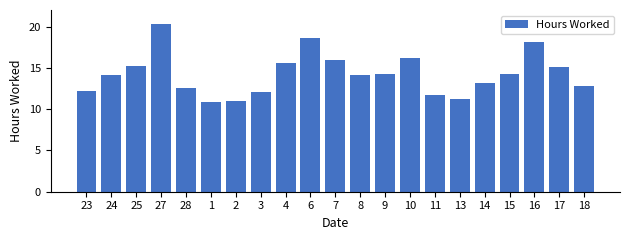

Reading left to right, list all the values displayed in this chart.

23=12.2	24=14.2	25=15.2	27=20.4	28=12.5	1=10.9	2=11.0	3=12.1	4=15.6	6=18.7	7=16.0	8=14.2	9=14.3	10=16.2	11=11.7	13=11.2	14=13.2	15=14.3	16=18.1	17=15.1	18=12.8